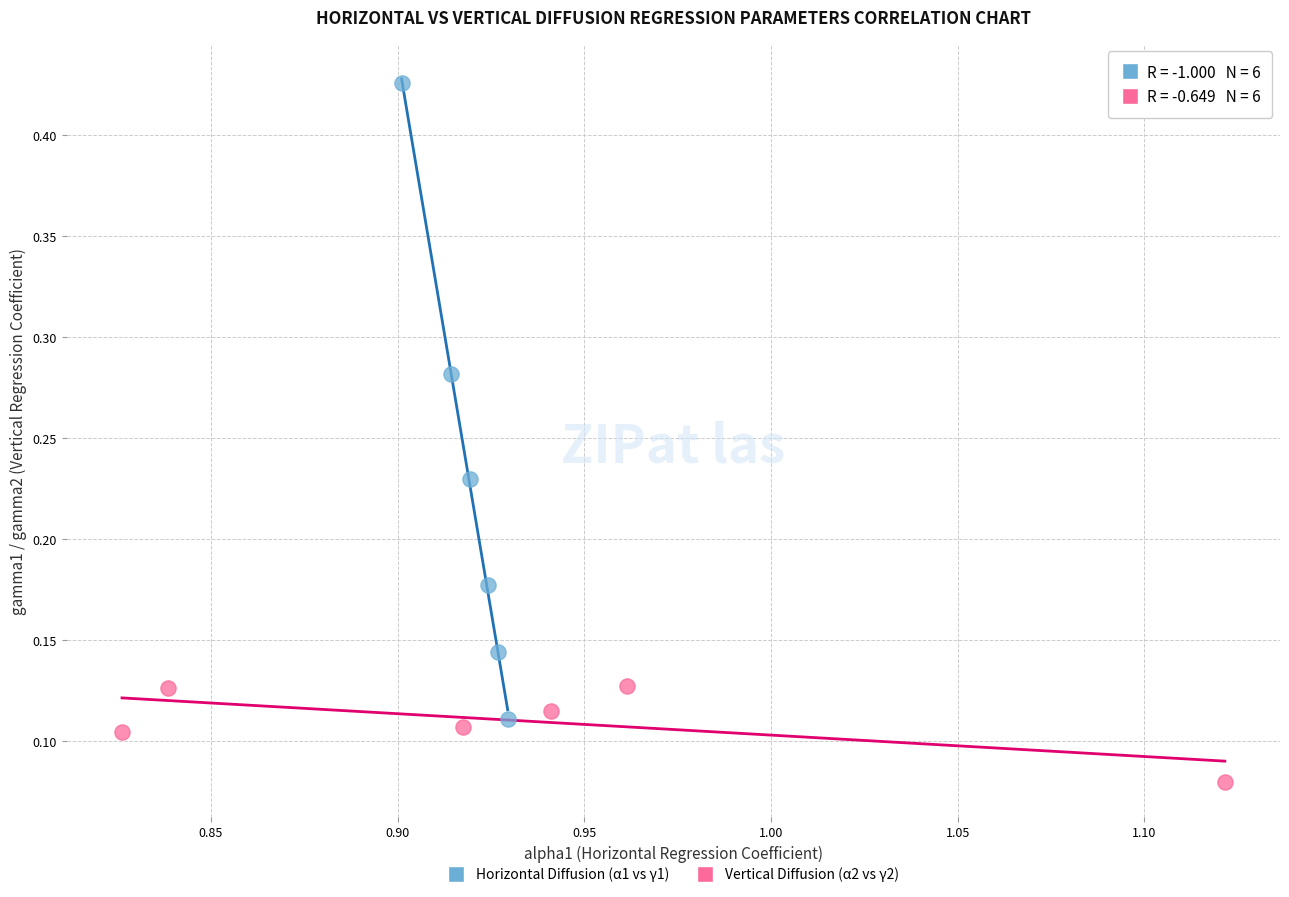

Which series has the largest Y range (max minus min)?

Horizontal Diffusion (α1 vs γ1)